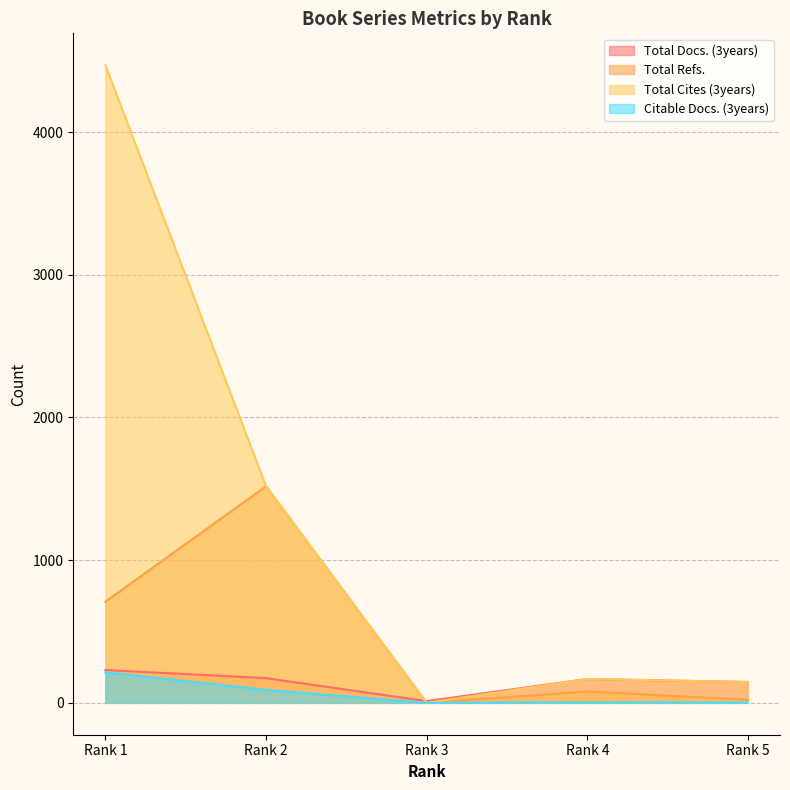

True or false: Total Refs. and Total Docs. (3years) intersect in this chart.

True